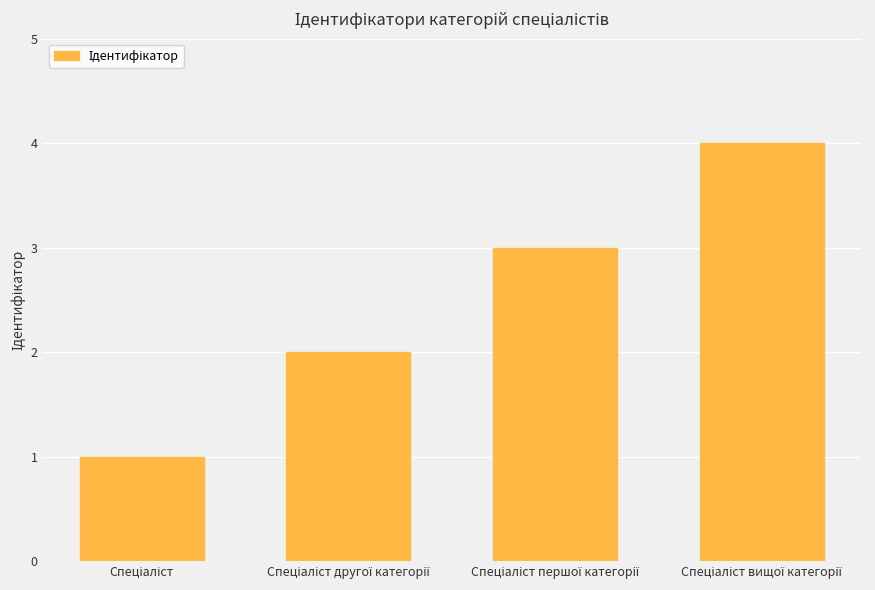

What is the maximum value shown in the chart?

4